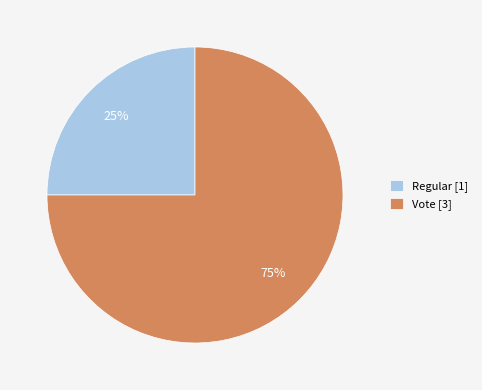

What is the smallest slice in the pie chart?

Regular